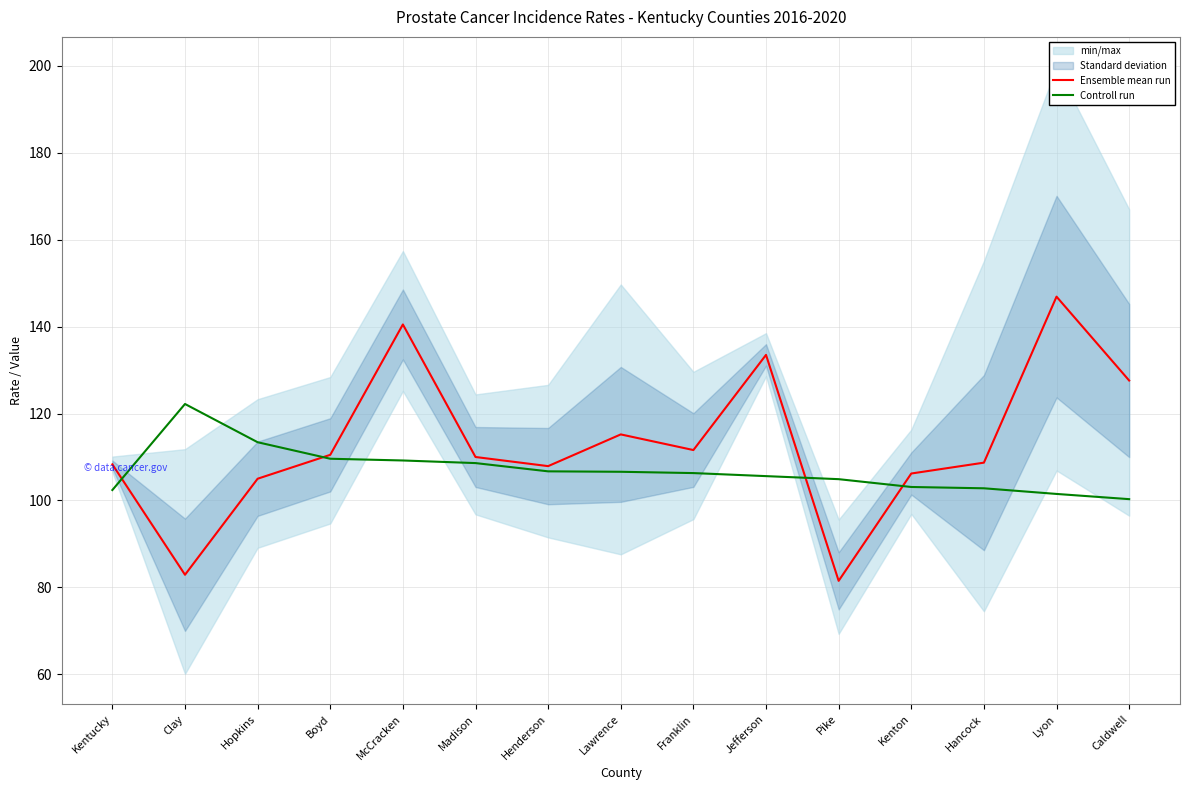

At Boyd, list the series in order from smallest to largest.

Controll run, Ensemble mean run